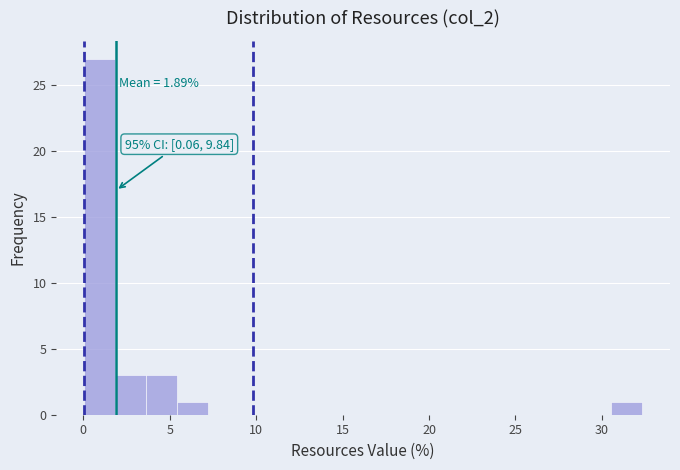

Around what value on the x-axis is the tallest bar? Give the approximate position of its centre, as read against the axis.

1.0